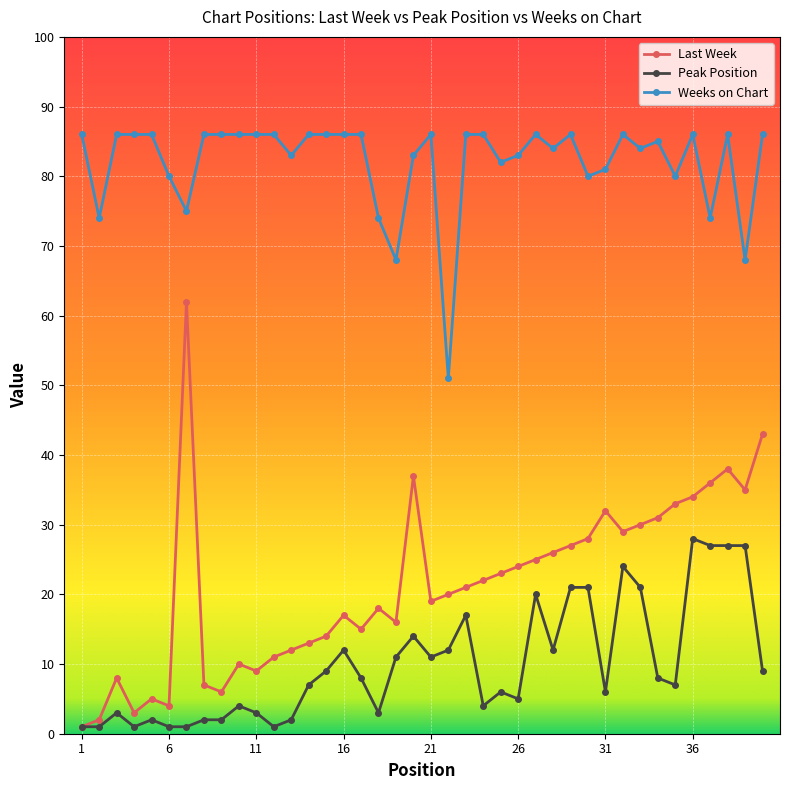

What is the maximum value shown in the chart?

86